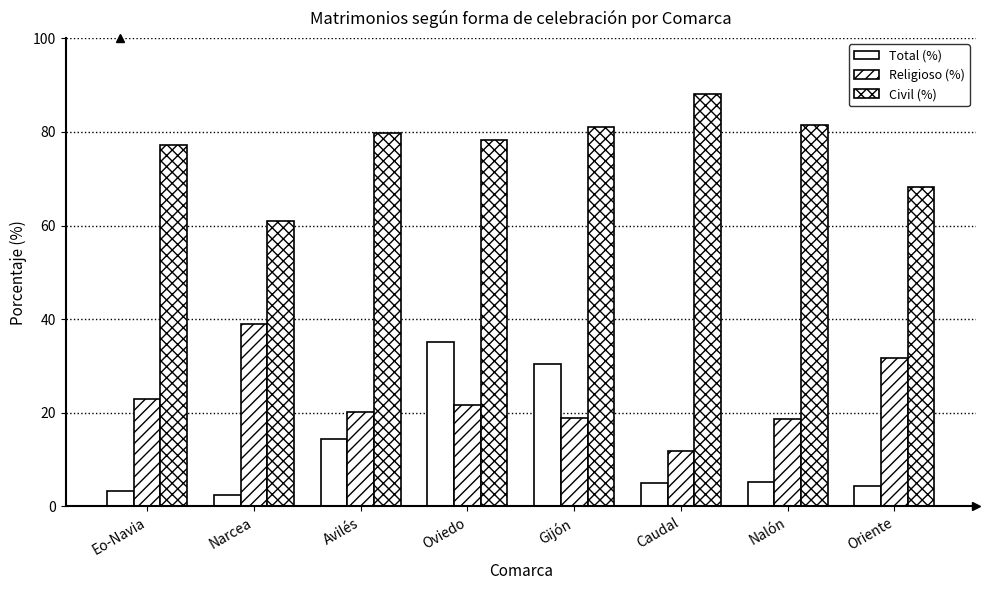

How many groups of bars are there?

8